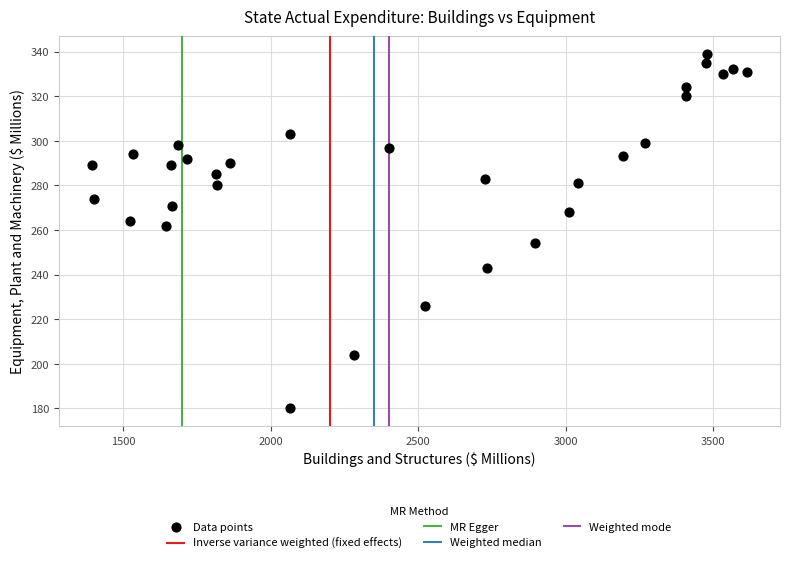

What is the range of Y values (max minus min)?

159